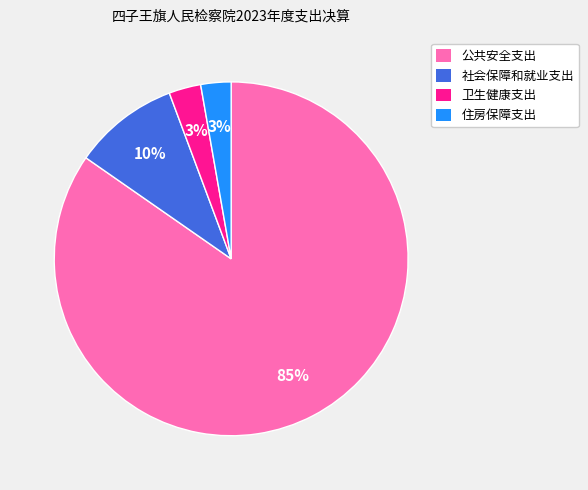

What is the largest slice in the pie chart?

公共安全支出